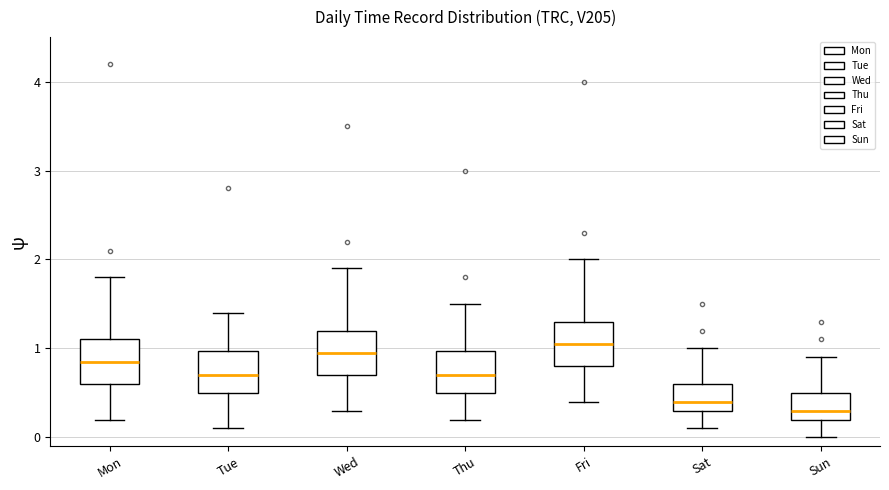

Reading left to right, transcribe this box plot: for each box, give where its median line is, the range the box spans, and where its two whiskers end, as read against the y-axis. The values are not printed on the chart, so give them approximately, as read against the axis.

Mon: median 0.9, box 0.6 to 1.1, whiskers 0.2 to 1.8
Tue: median 0.7, box 0.5 to 1.0, whiskers 0.1 to 1.4
Wed: median 1.0, box 0.7 to 1.2, whiskers 0.3 to 1.9
Thu: median 0.7, box 0.5 to 1.0, whiskers 0.2 to 1.5
Fri: median 1.1, box 0.8 to 1.3, whiskers 0.4 to 2.0
Sat: median 0.4, box 0.3 to 0.6, whiskers 0.1 to 1.0
Sun: median 0.3, box 0.2 to 0.5, whiskers 0.0 to 0.9